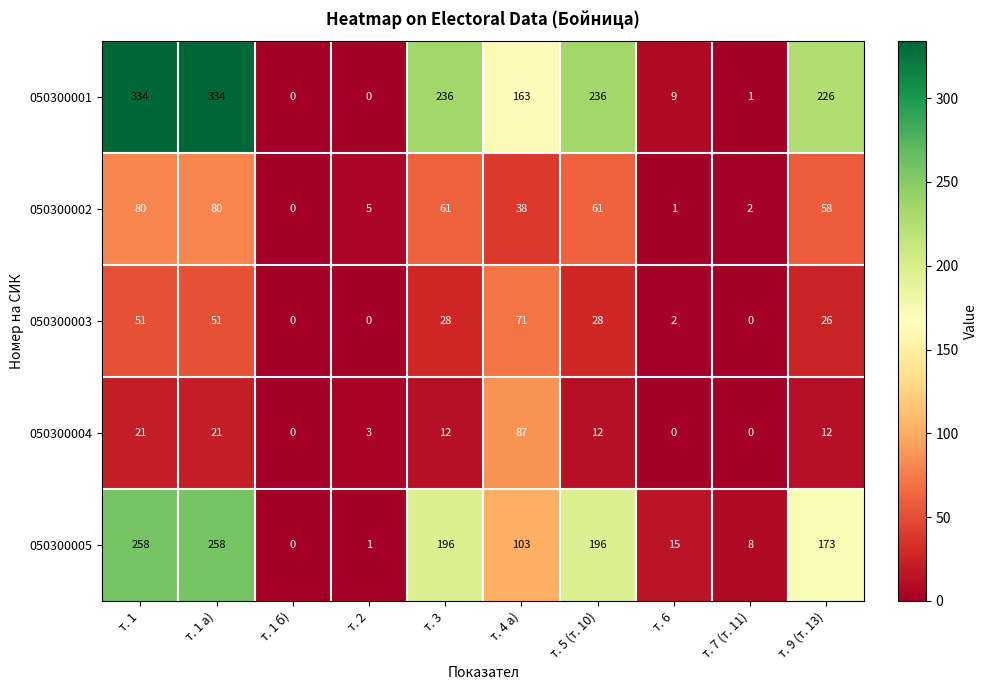

Is the value of 050300003 at т. 1 greater than the value of 050300004 at т. 2?

Yes